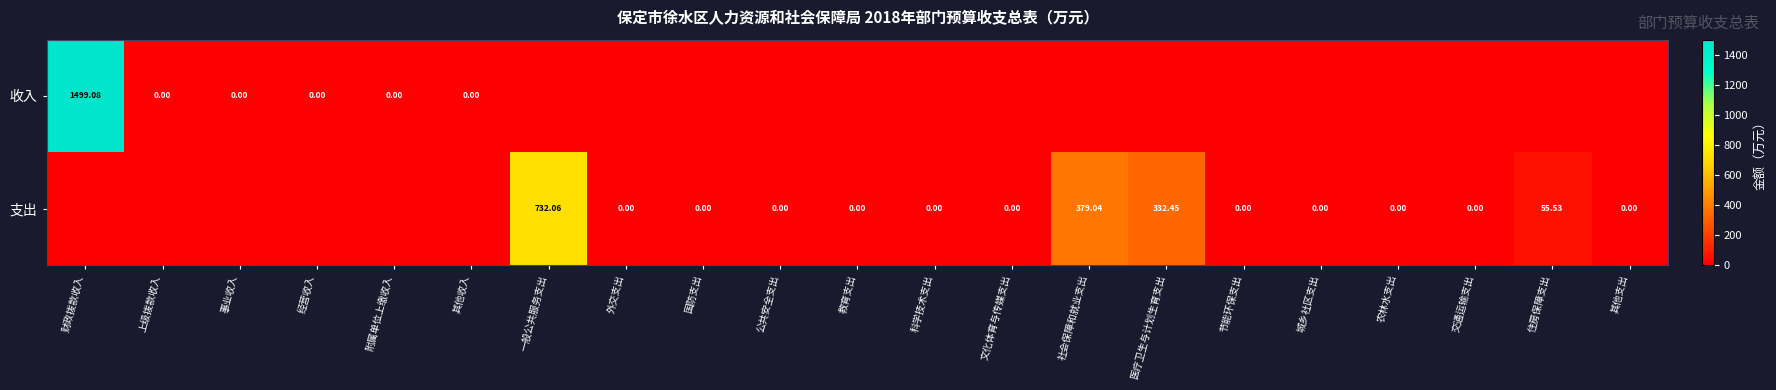

Is the value of 支出 at 医疗卫生与计划生育支出 greater than the value of 收入 at 附属单位上缴收入?

Yes